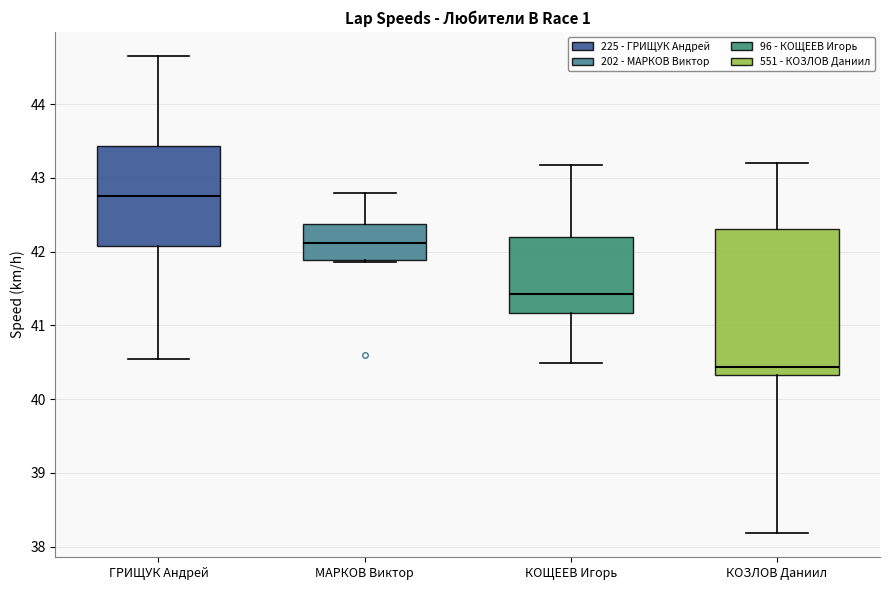

Comparing the boxes themselves (not the whiskers), which one is the tallest?

КОЗЛОВ Даниил